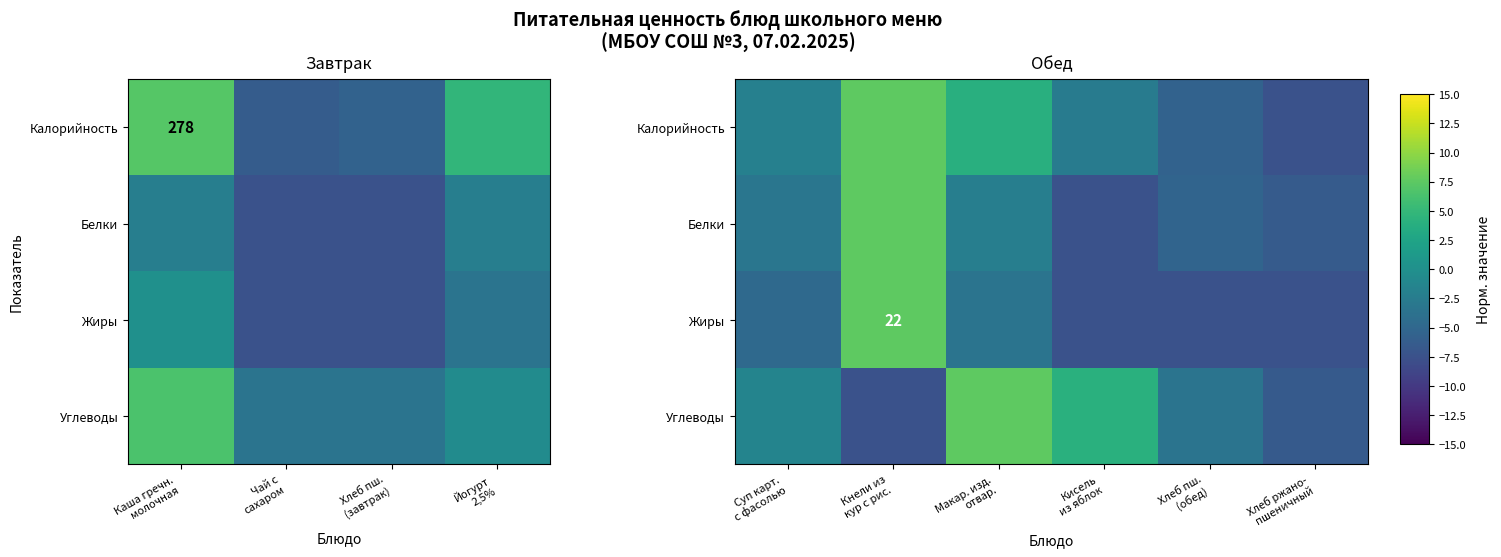

Which series has the largest total across all categories?

Калорийность